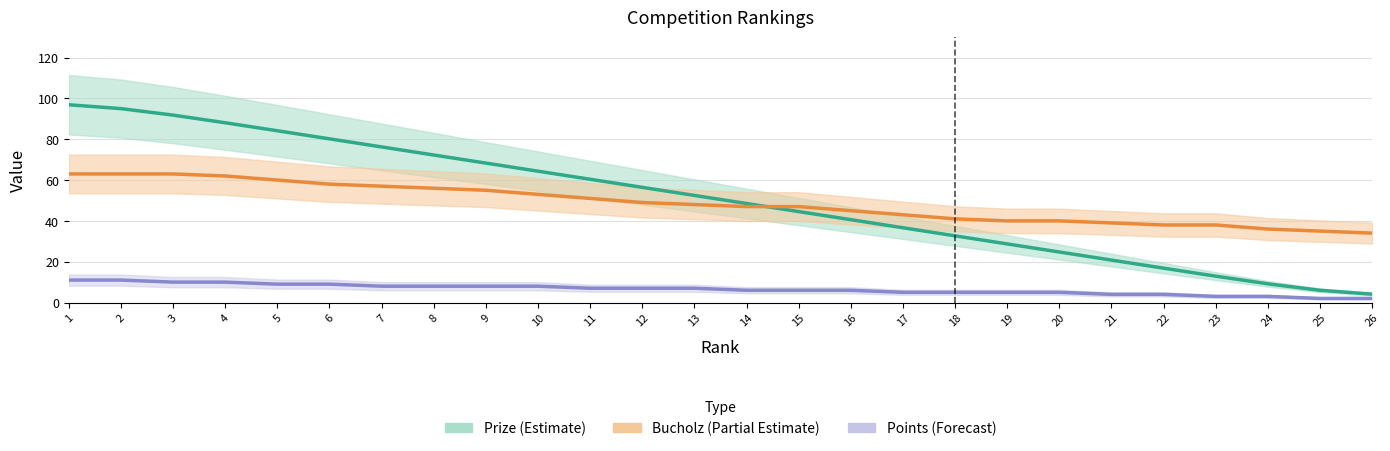

What is the value of the Points point at the 20th from the left?

5.0